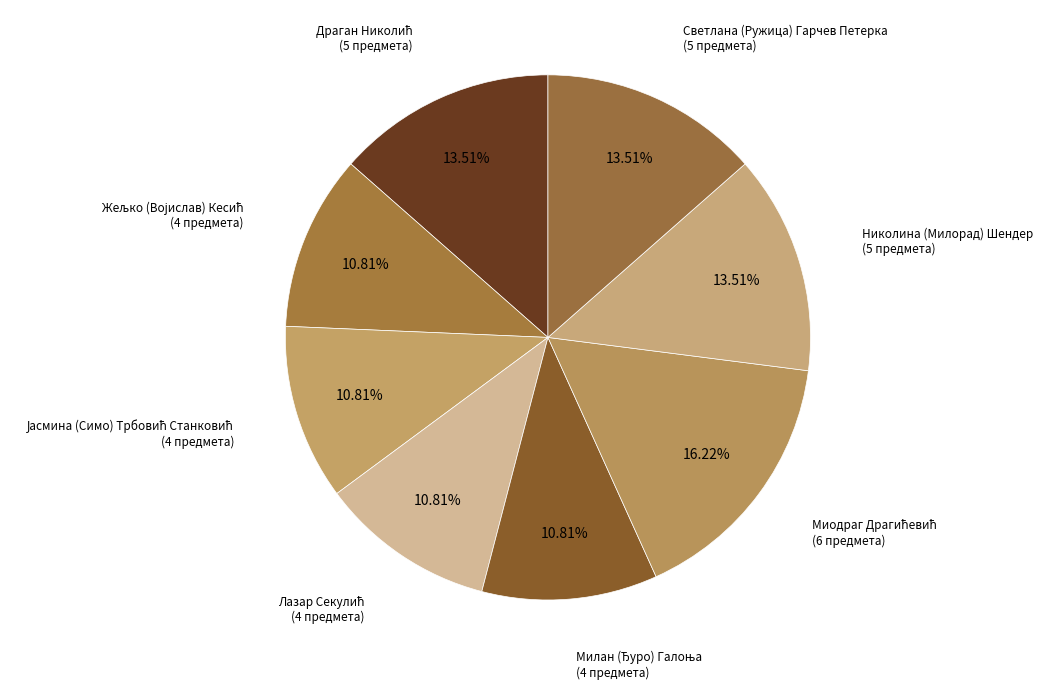

How many segments does this pie chart have?

8